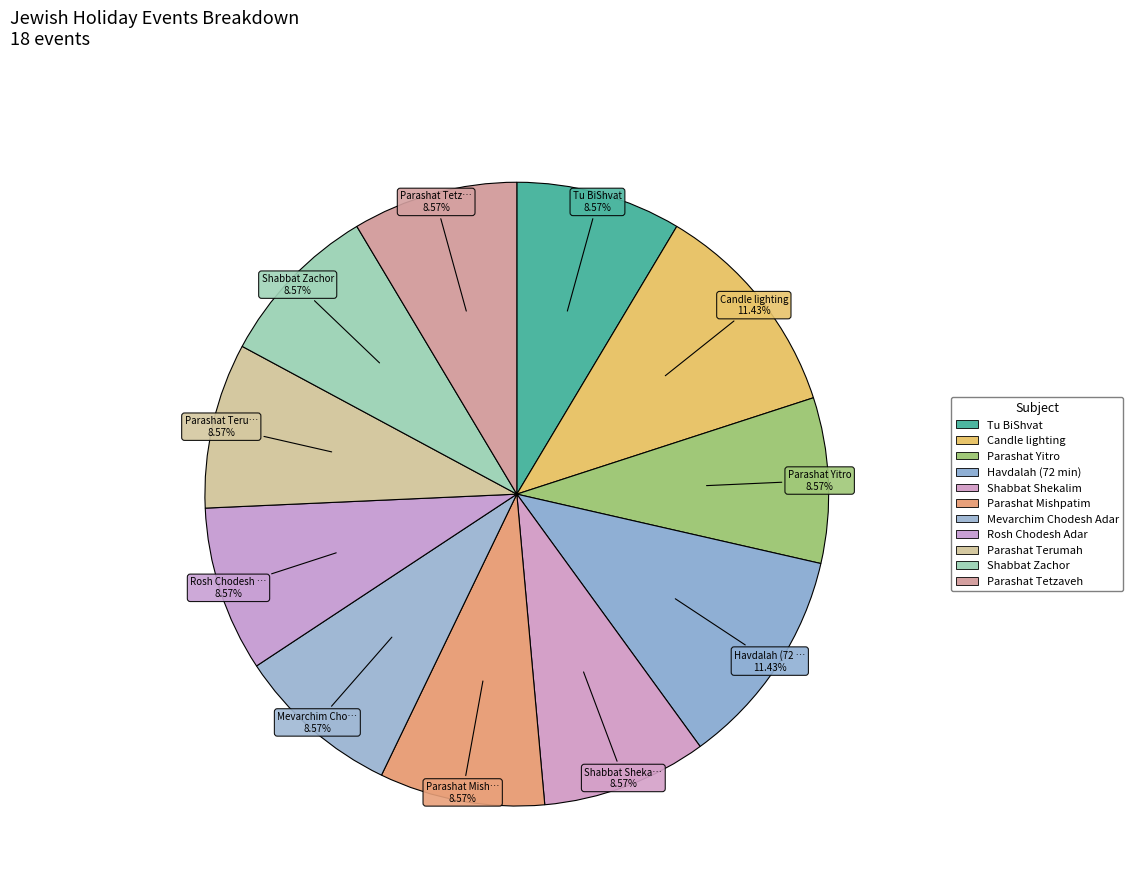

Rank the categories by value from highest to lowest.

Candle lighting, Havdalah (72 min), Tu BiShvat, Parashat Yitro, Shabbat Shekalim, Parashat Mishpatim, Mevarchim Chodesh Adar, Rosh Chodesh Adar, Parashat Terumah, Shabbat Zachor, Parashat Tetzaveh